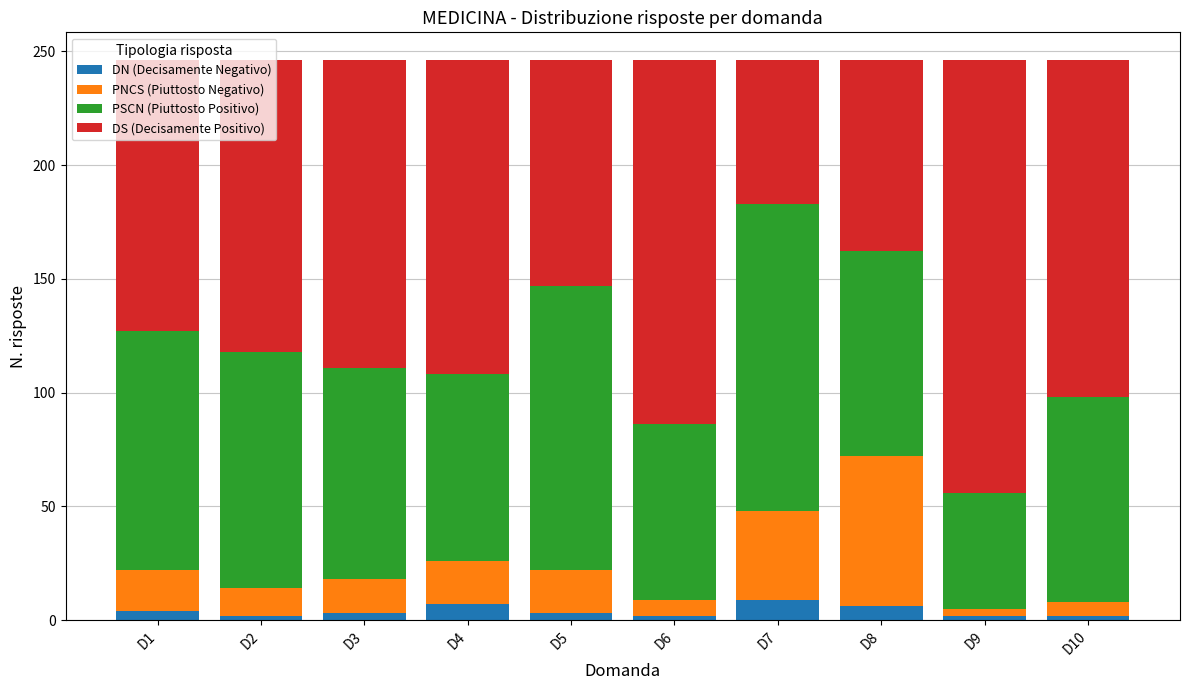

What is the average value of the DN (Decisamente Negativo) series?

4